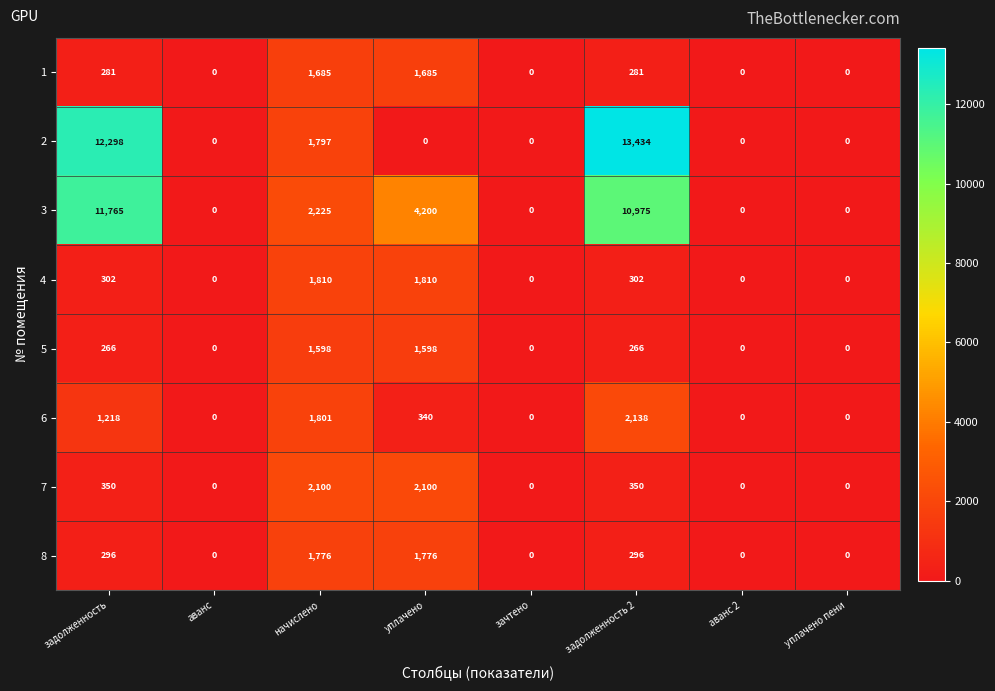

What is the approximate value of 4 at начислено, to the nearest 50?

1800